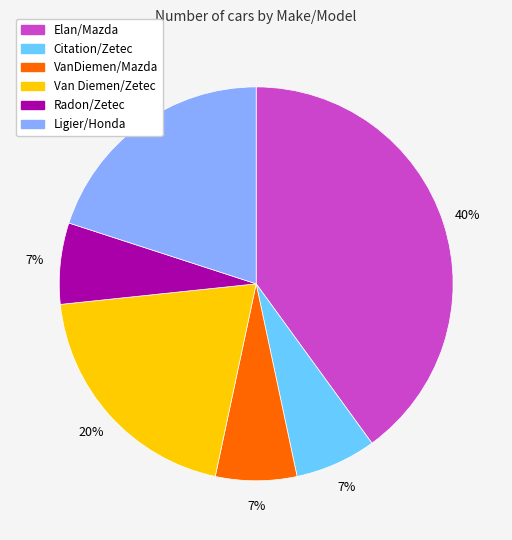

To the nearest percent, what is the average slice percentage?

17%